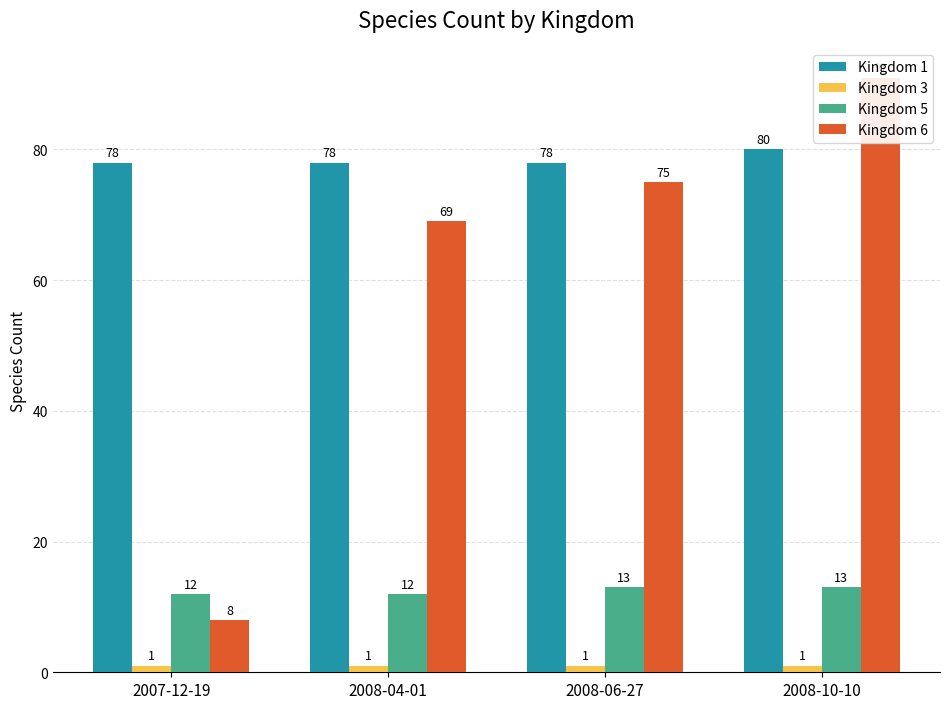

Which series has the widest spread of values?

Kingdom 6